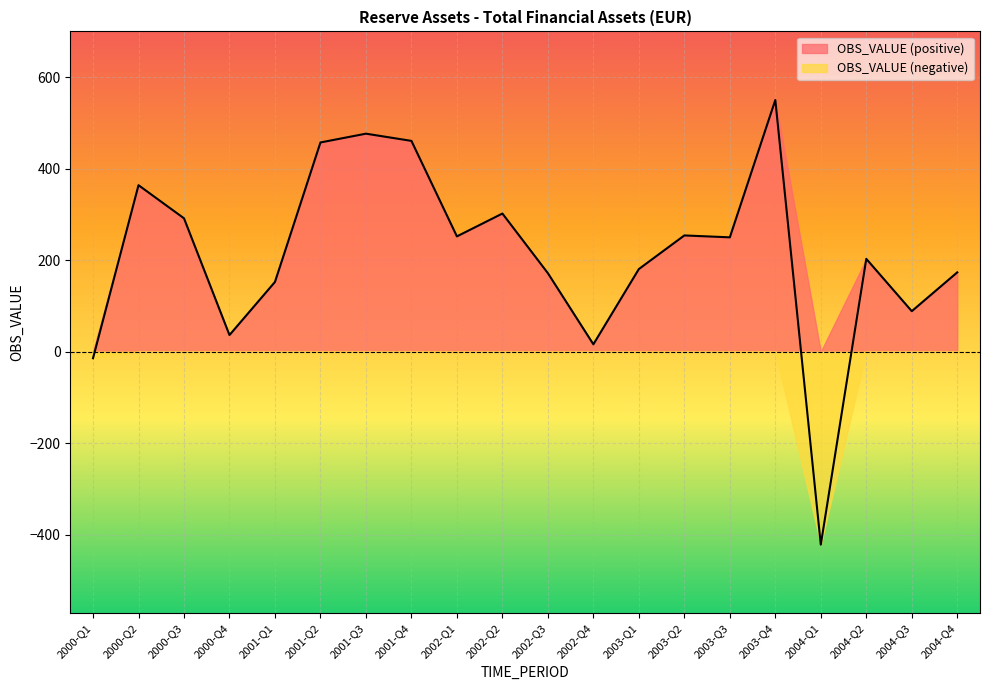

Reading left to right, list all the values displayed in this chart.

2000-Q1=-14.5	2000-Q2=363.9	2000-Q3=291.5	2000-Q4=36.2	2001-Q1=152.4	2001-Q2=457.3	2001-Q3=476.5	2001-Q4=460.8	2002-Q1=251.9	2002-Q2=301.9	2002-Q3=171.5	2002-Q4=16.0	2003-Q1=180.5	2003-Q2=254.0	2003-Q3=249.9	2003-Q4=550.2	2004-Q1=-422.1	2004-Q2=202.9	2004-Q3=88.4	2004-Q4=173.3